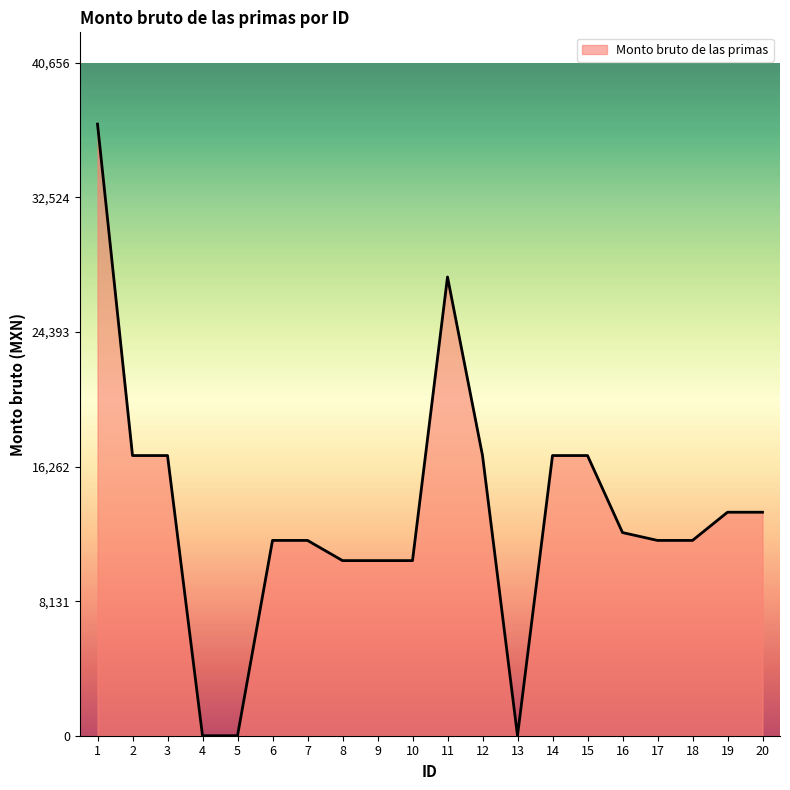

What is the change in value from 5 to 20?

+13505.2